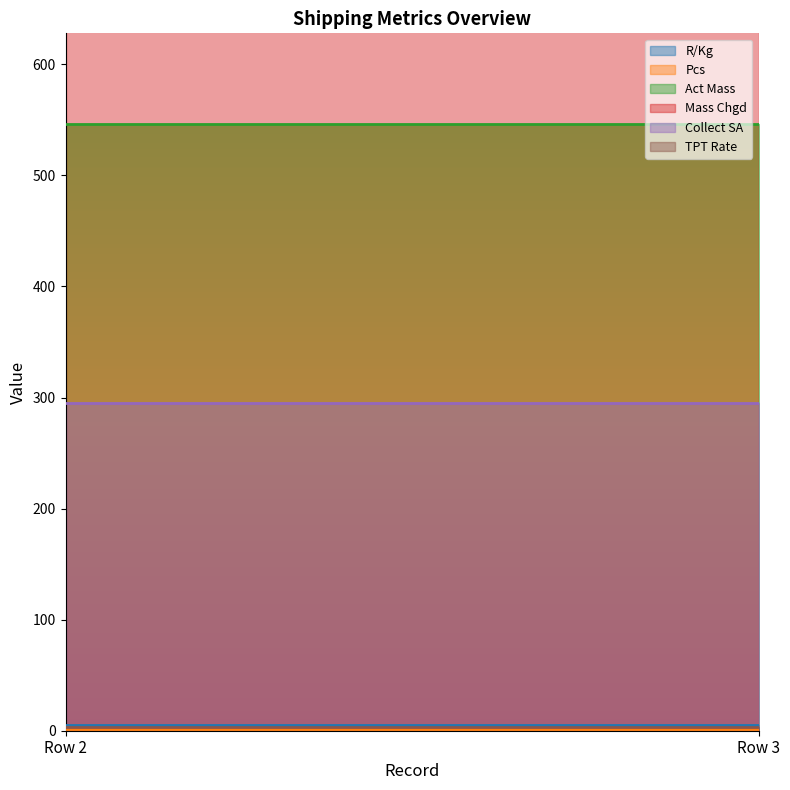

Reading left to right, transcribe all the data shown in this chart.

R/Kg: 5.2	5.2
Pcs: 2.0	2.0
Act Mass: 546.0	546.0
Mass Chgd: 1119.0	1119.0
Collect SA: 295.5	295.5
TPT Rate: 3.5	3.5